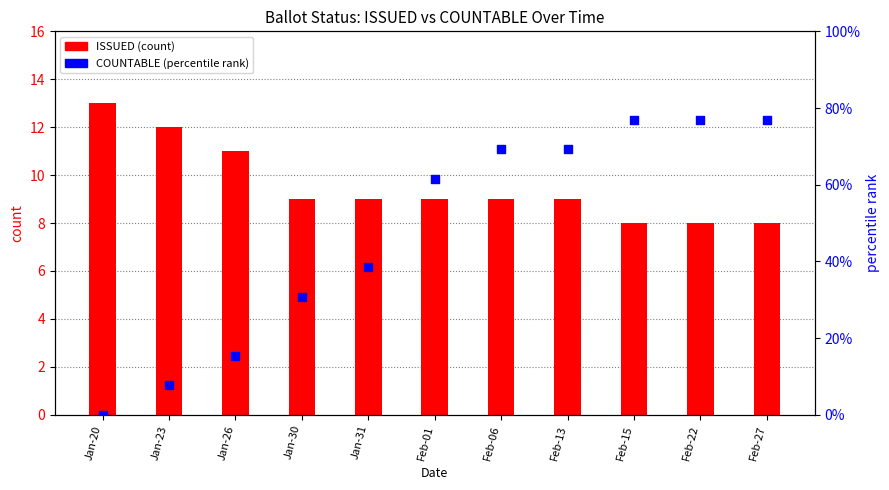

What is the total value across all series at Jan-23?

19.7